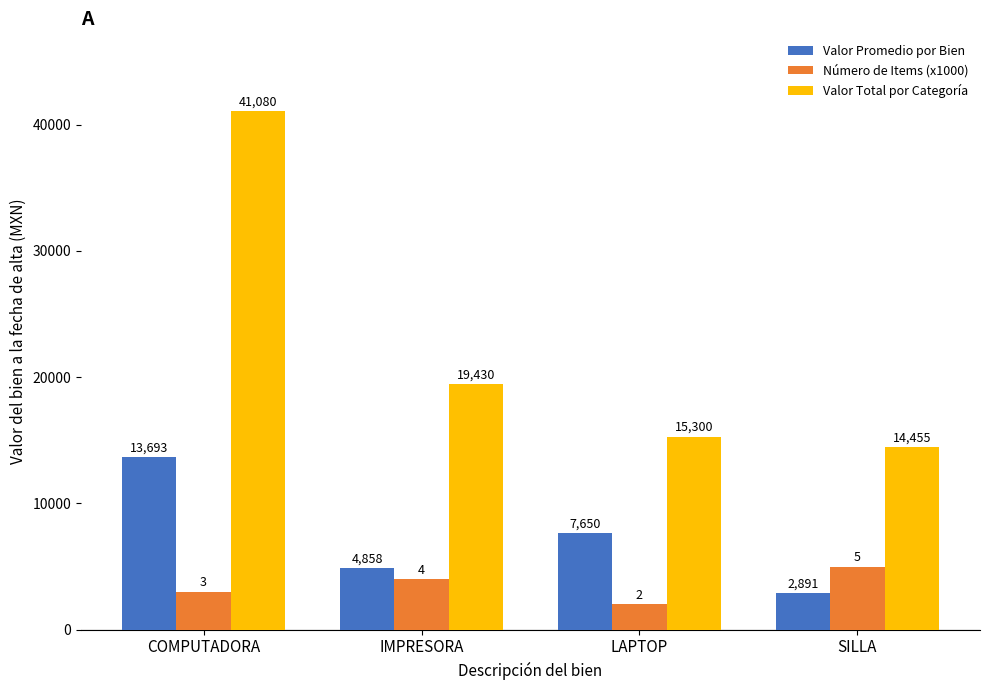

What is the difference between the maximum and minimum values in the Valor Promedio por Bien series?

10802.3